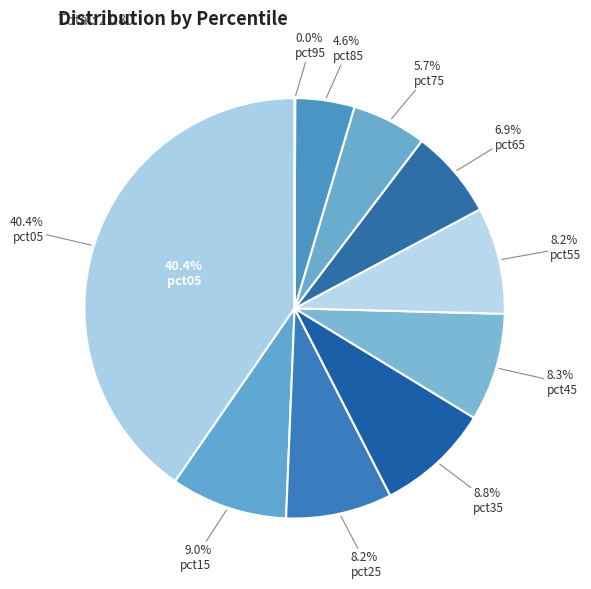

To the nearest percent, what is the combined percentage of pct05 and pct85?

45%